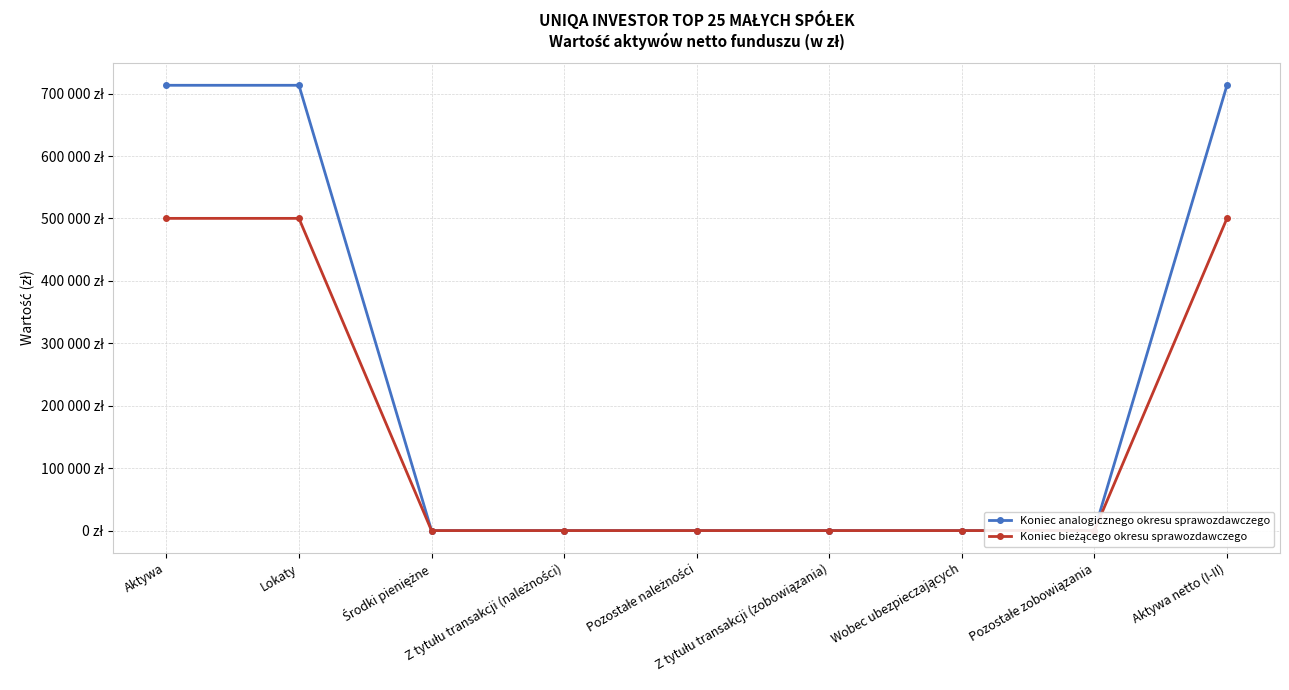

Count the number of data series in this chart.

2